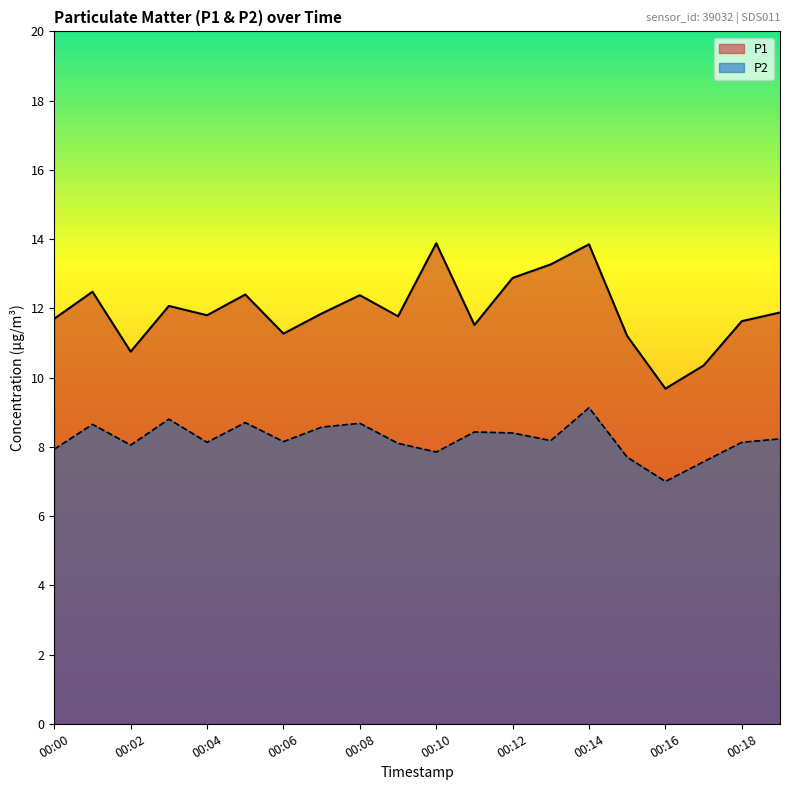

Reading left to right, extract all data points from this chart.

P1: 11.7	12.5	10.8	12.1	11.8	12.4	11.3	11.8	12.4	11.8	13.9	11.5	12.9	13.3	13.8	11.2	9.7	10.3	11.6	11.9
P2: 7.9	8.7	8.1	8.8	8.1	8.7	8.2	8.6	8.7	8.1	7.8	8.4	8.4	8.2	9.1	7.7	7.0	7.6	8.1	8.2